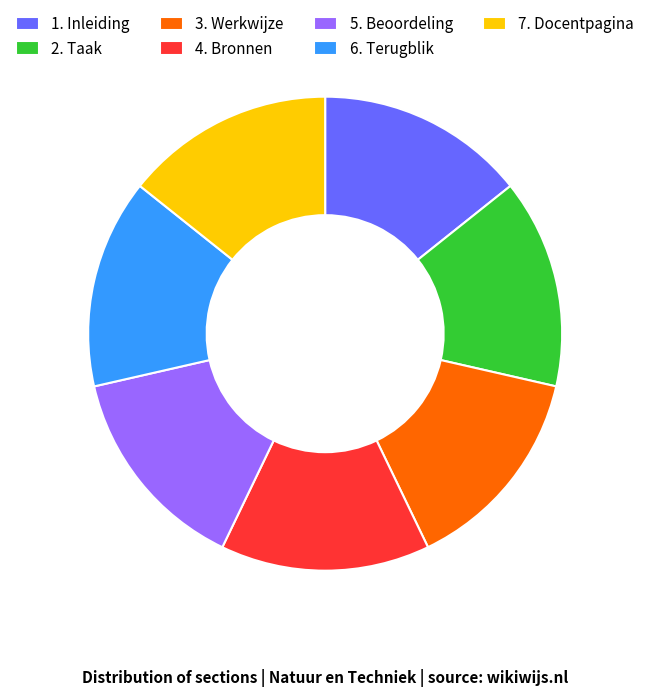

Does 5. Beoordeling account for over 50% of the chart?

No